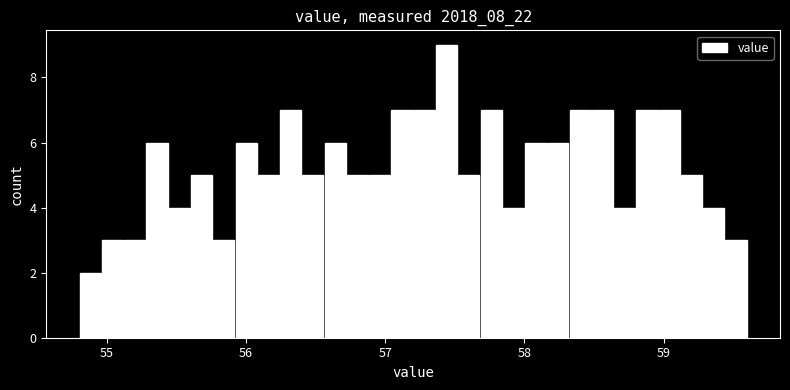

Around what value on the x-axis is the tallest bar? Give the approximate position of its centre, as read against the axis.

57.4